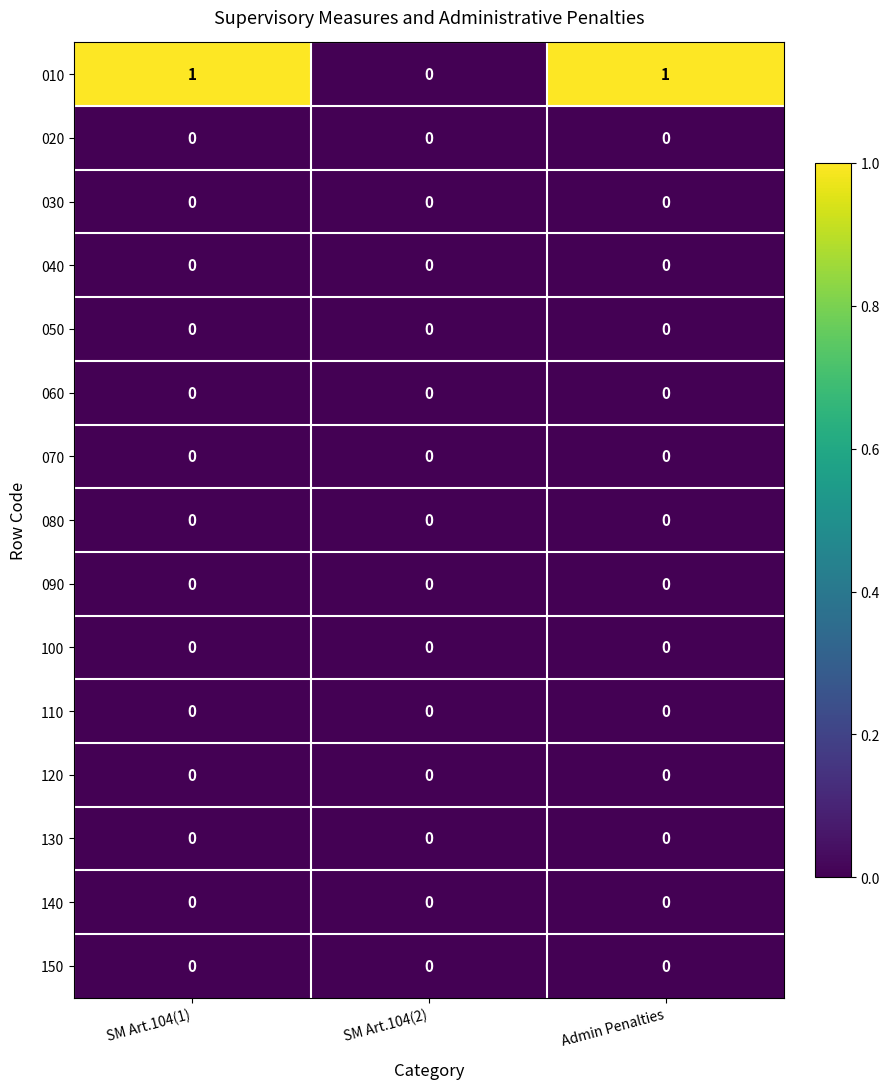

Which series has the largest total across all categories?

010